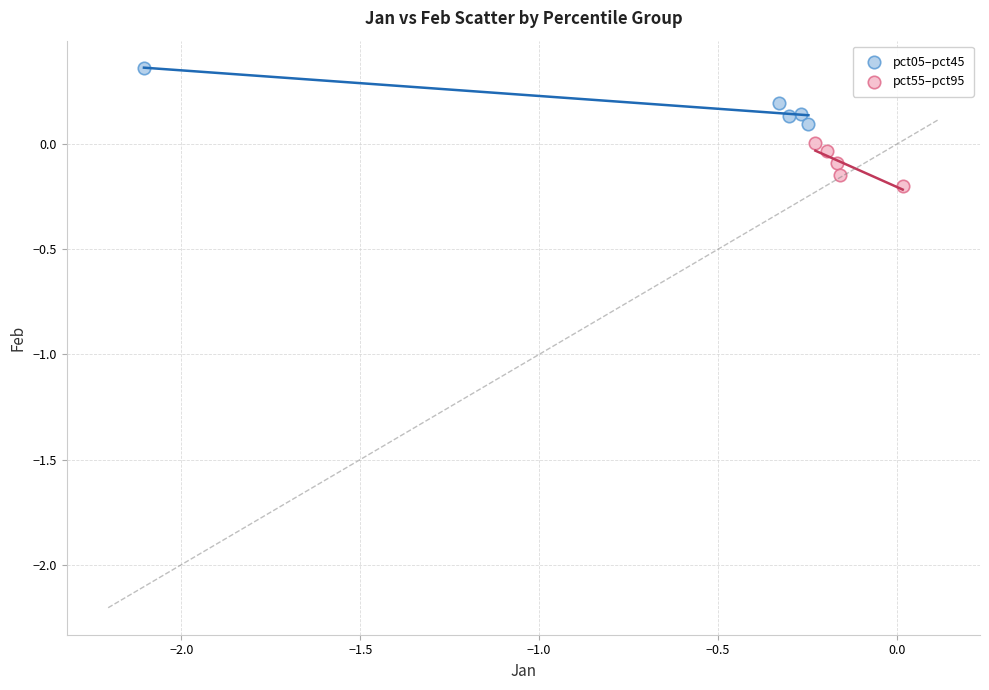

Which series reaches the minimum Y coordinate?

pct55–pct95